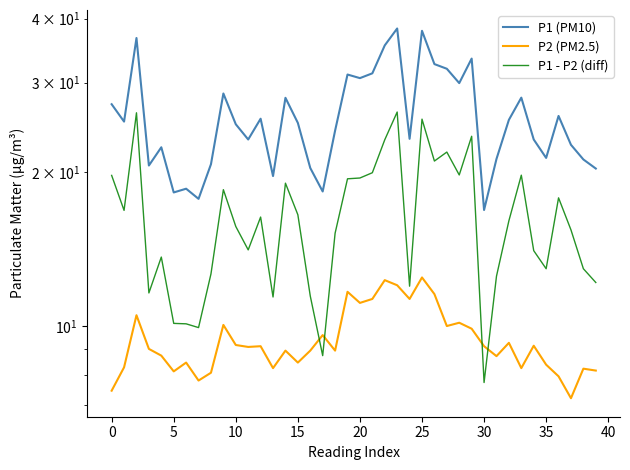

How many interior local peaks does the P1 - P2 (diff) series have?

11